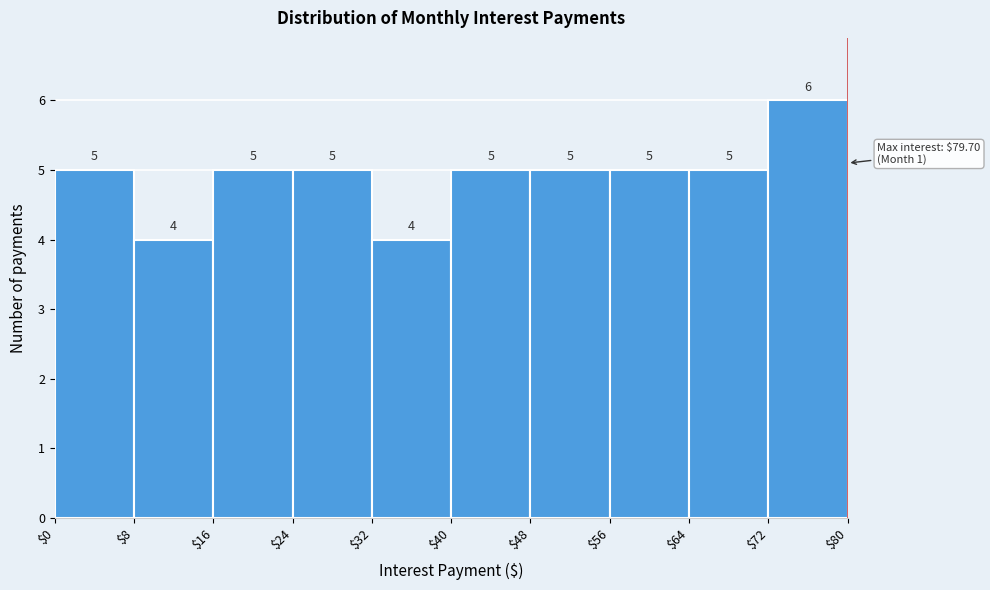

How tall is the bar that spans $72 to $80 on the x-axis?

6